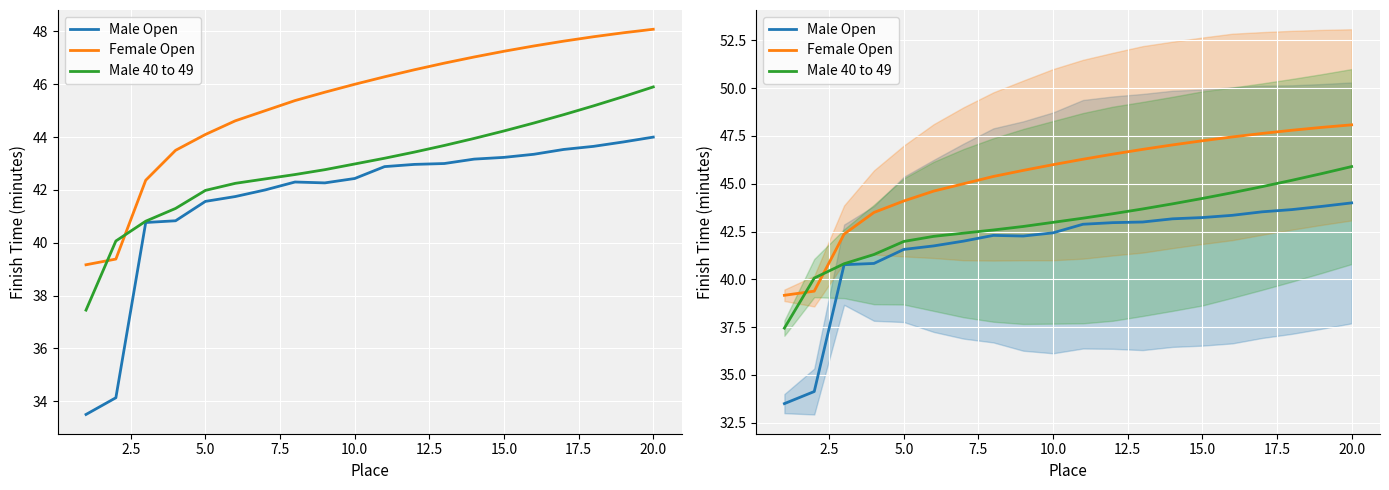

Reading left to right, list all the values displayed in this chart.

Male Open: 33.5	34.1	40.8	40.8	41.6	41.8	42.0	42.3	42.3	42.4	42.9	43.0	43.0	43.2	43.2	43.4	43.5	43.6	43.8	44.0
Female Open: 39.2	39.4	42.4	43.5	44.1	44.6	45.0	45.4	45.7	46.0	46.3	46.5	46.8	47.0	47.2	47.5	47.6	47.8	48.0	48.1
Male 40 to 49: 37.5	40.1	40.8	41.3	42.0	42.2	42.4	42.6	42.8	43.0	43.2	43.4	43.7	44.0	44.2	44.5	44.9	45.2	45.5	45.9